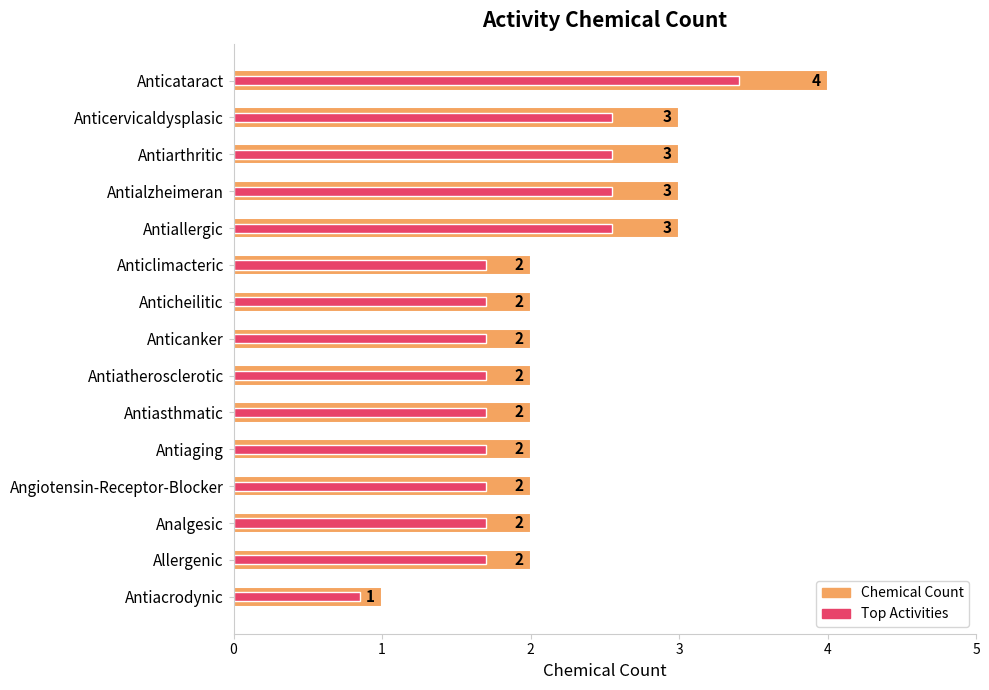

How many groups of bars are there?

15